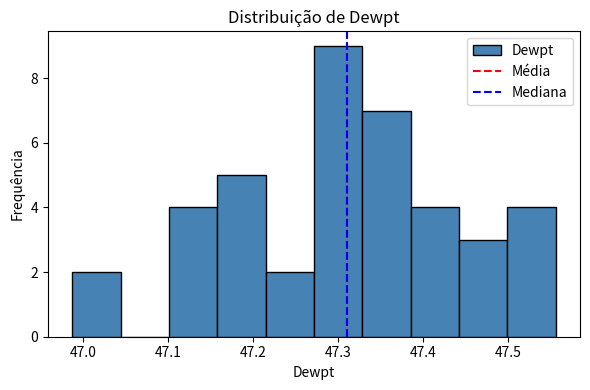

Which range on the x-axis has the tallest bar?

47.27 to 47.33